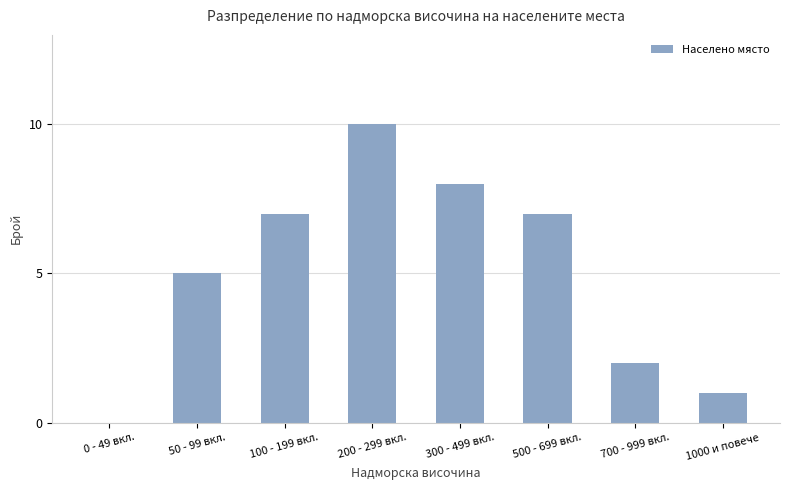

The chart shows a value of 3 at 700 - 999 вкл.. True or false?

False